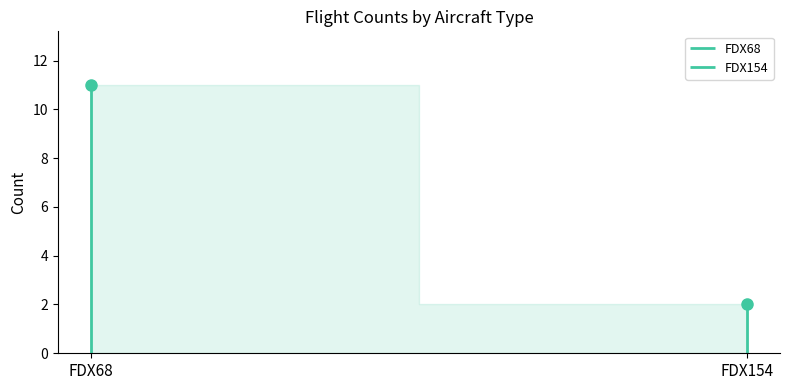

What are all the series names shown in the legend?

FDX68, FDX154